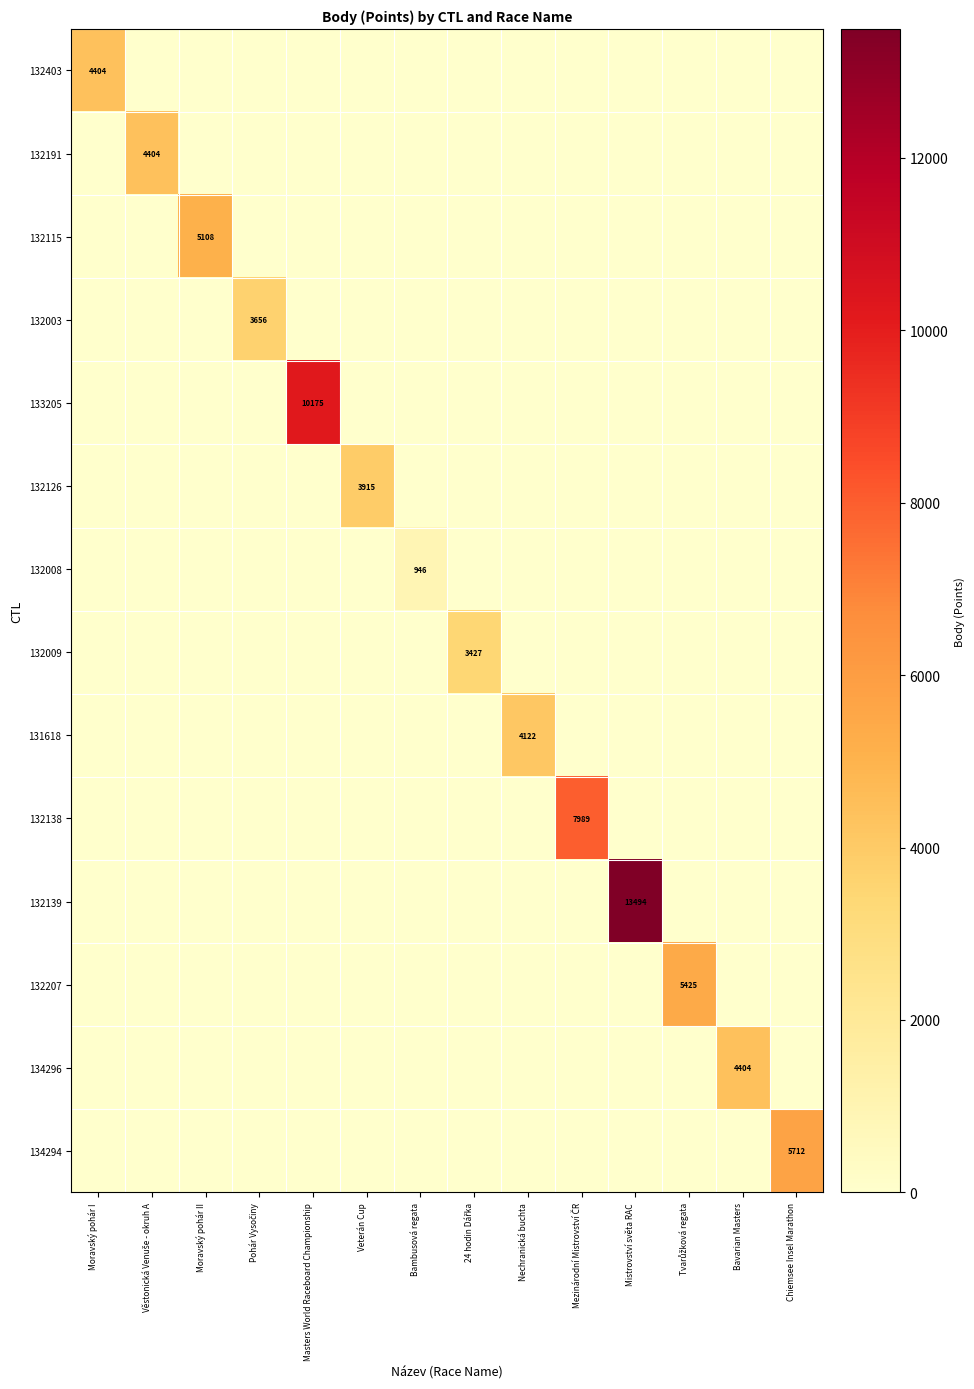

Rank the series at Mezinárodní Mistrovství ČR from lowest to highest value.

132403, 132191, 132115, 132003, 133205, 132126, 132008, 132009, 131618, 132139, 132207, 134296, 134294, 132138